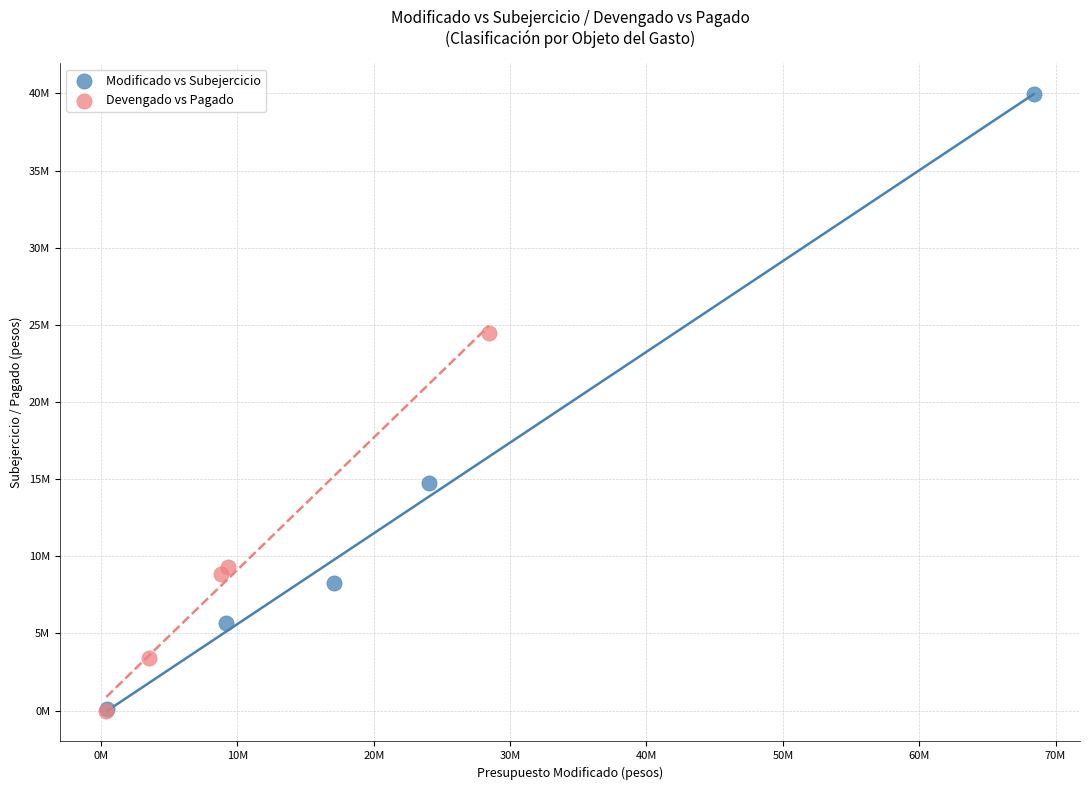

What are all the series names shown in the legend?

Modificado vs Subejercicio, Devengado vs Pagado